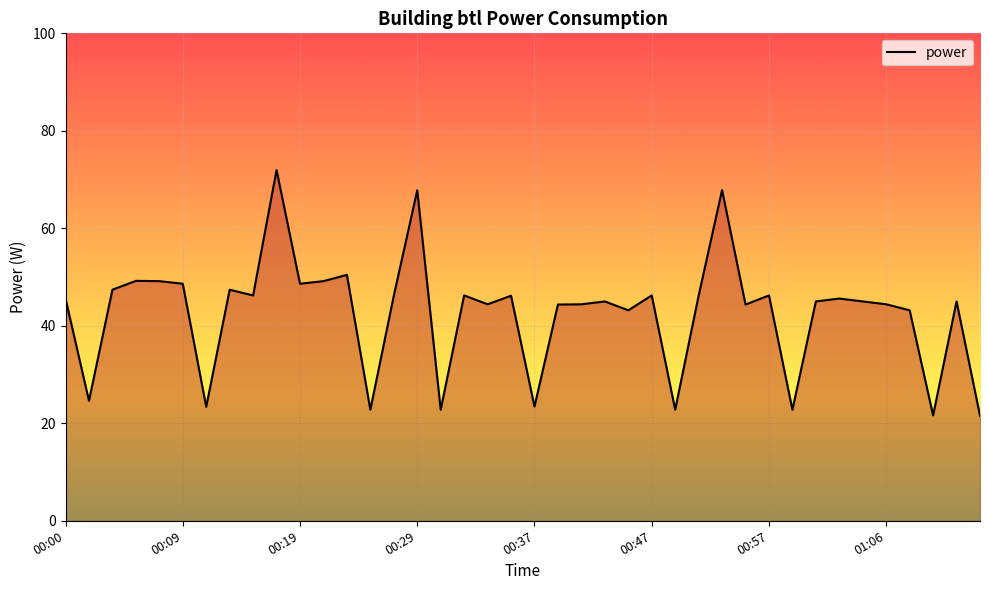

What is the difference between the maximum and minimum values?

50.4